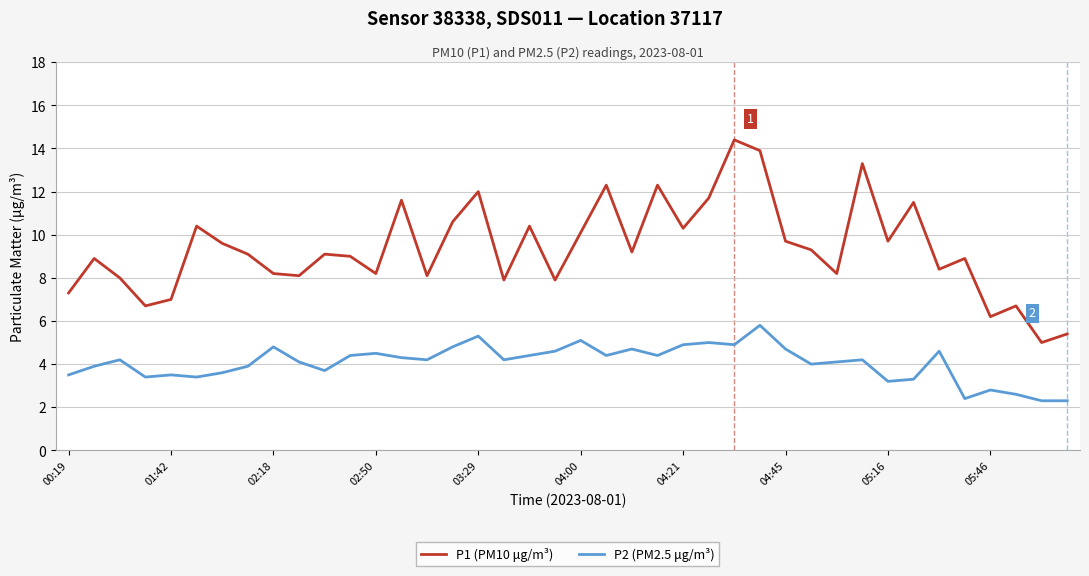

Rank the series by their average value, from lowest to highest.

P2 (PM2.5 μg/m³), P1 (PM10 μg/m³)